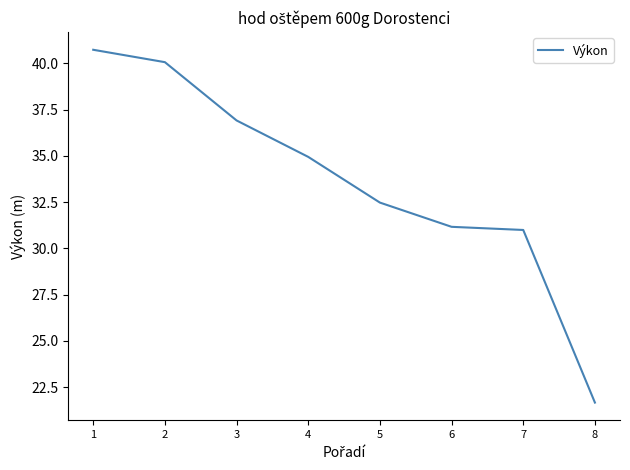

True or false: the data shows 32.5 at 5.

True